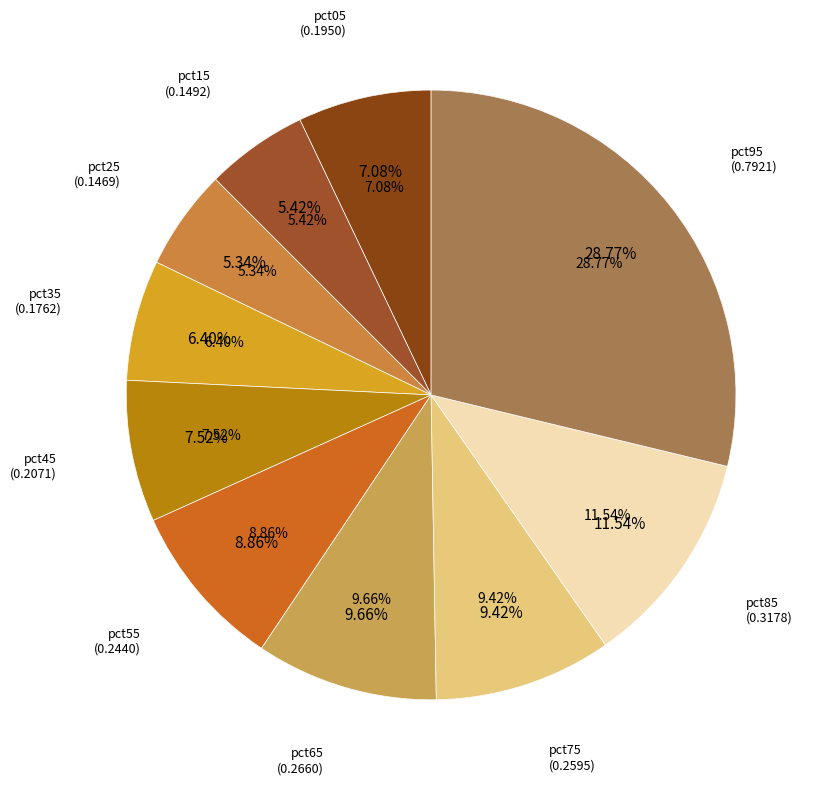

Is it true that pct25 is 15% of the pie?

False